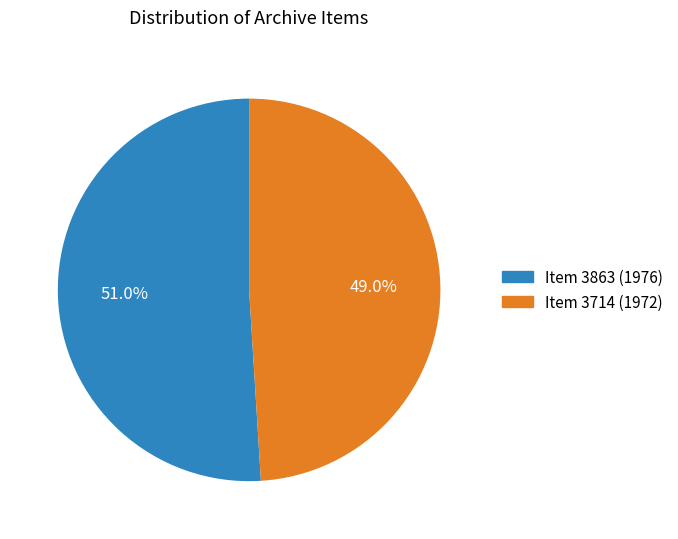

Between Item 3863 (1976) and Item 3714 (1972), which is larger?

Item 3863 (1976)